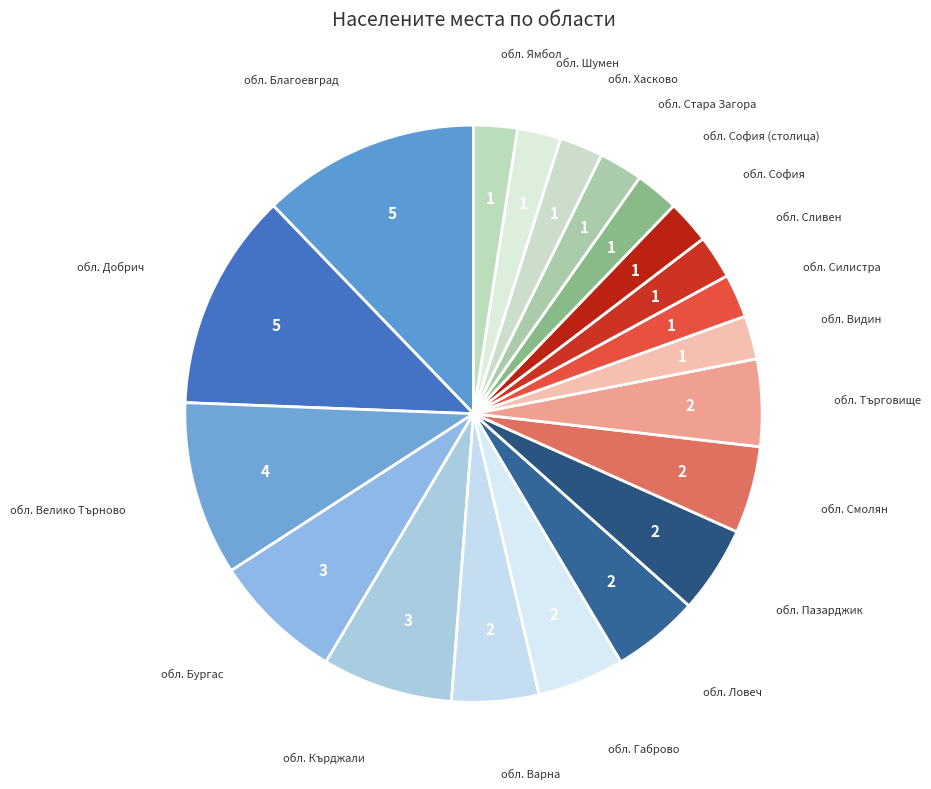

Does any single category account for the majority?

No